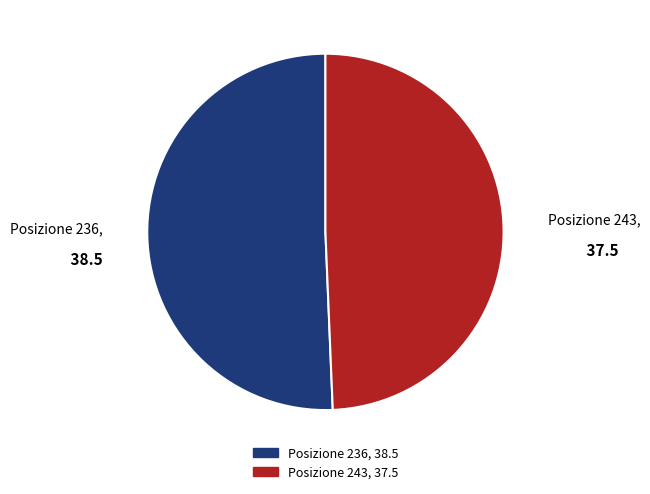

Rank the categories by value from highest to lowest.

Posizione 236, Posizione 243